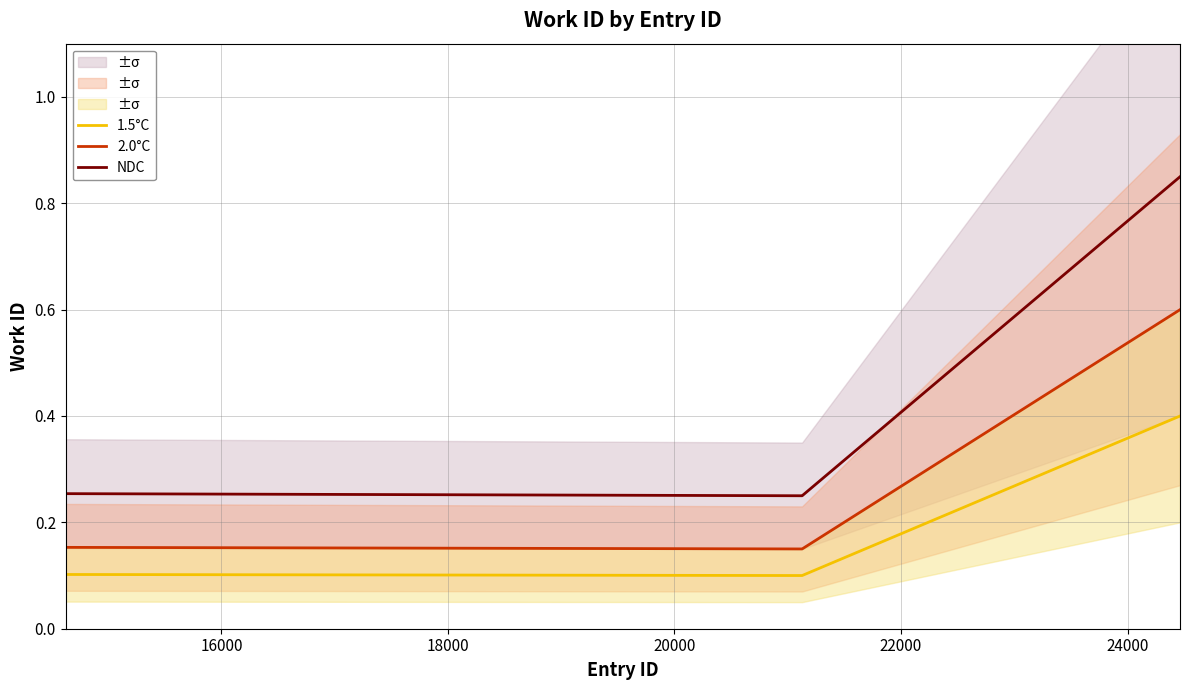

Is this an area chart (filled region under the line)?

No